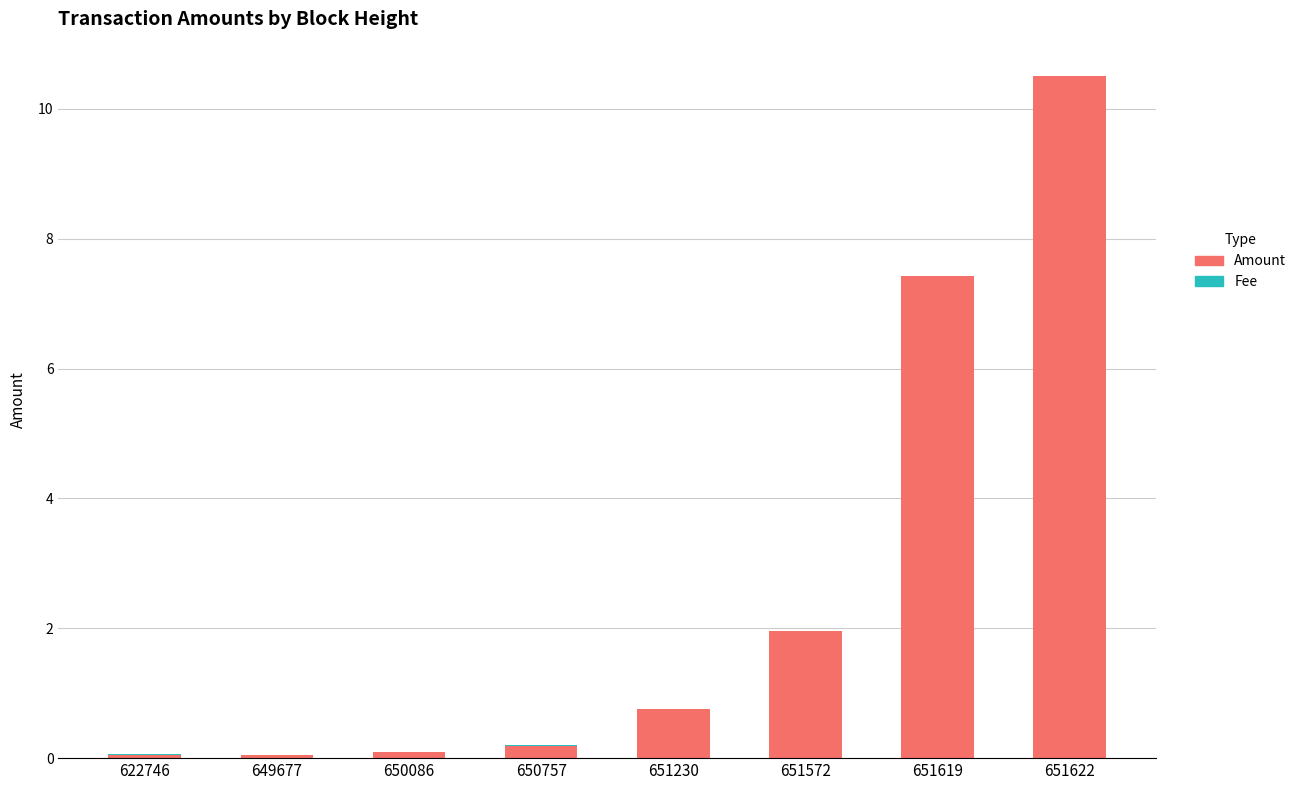

The value of Amount at 651572 is 2.0. True or false?

True